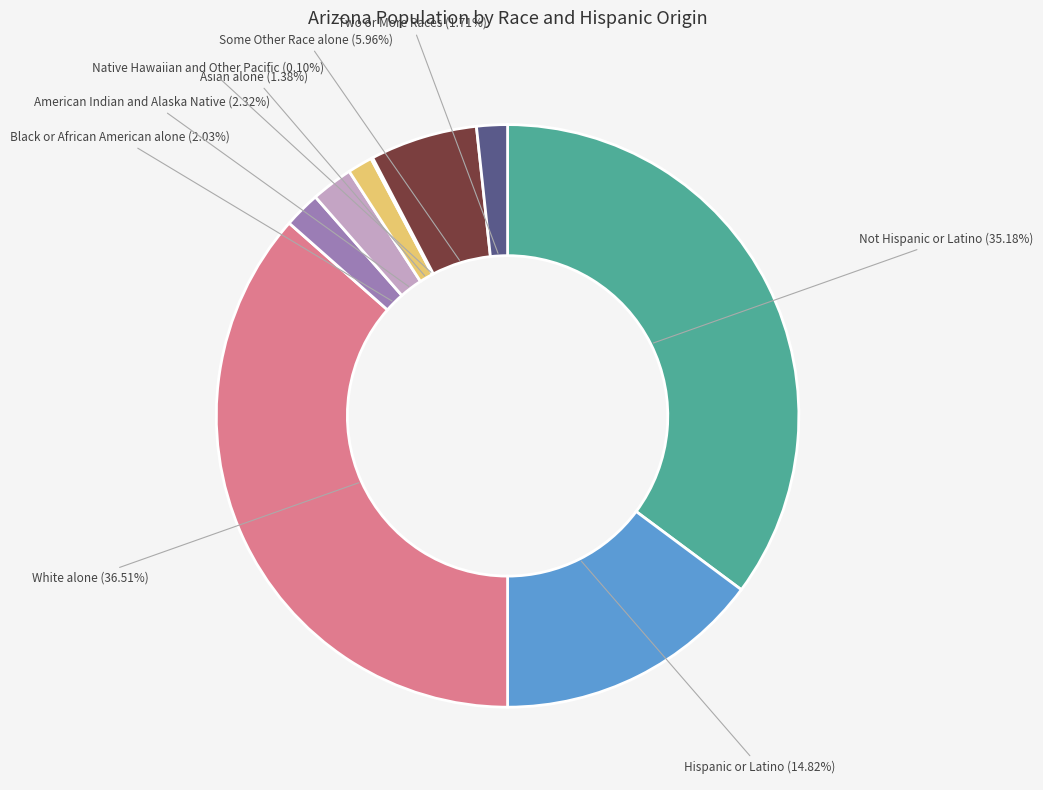

Is there any slice that represents more than half of the pie?

No